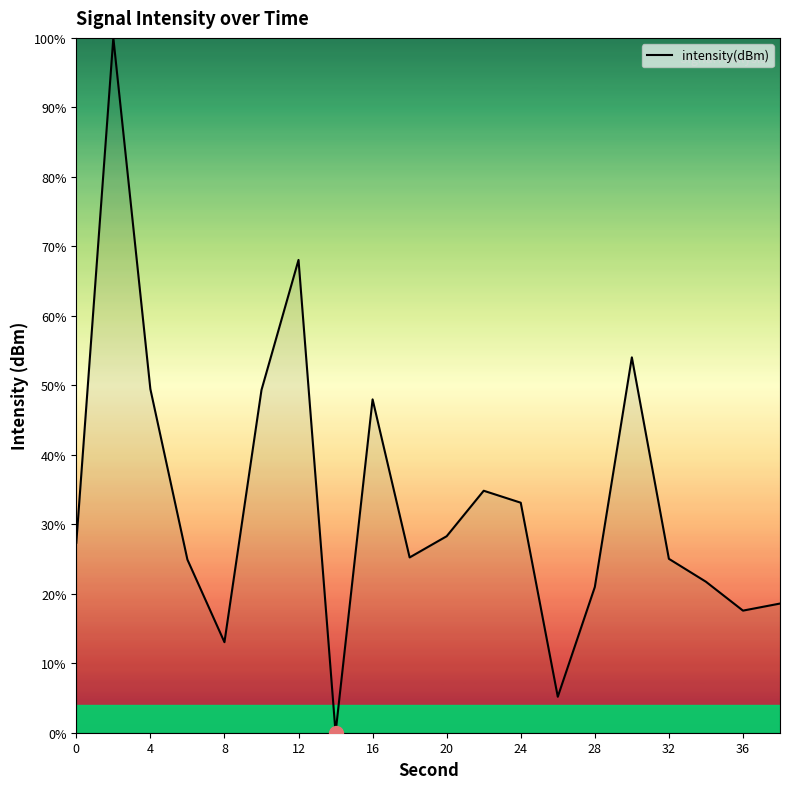

What is the maximum value shown in the chart?

100.0